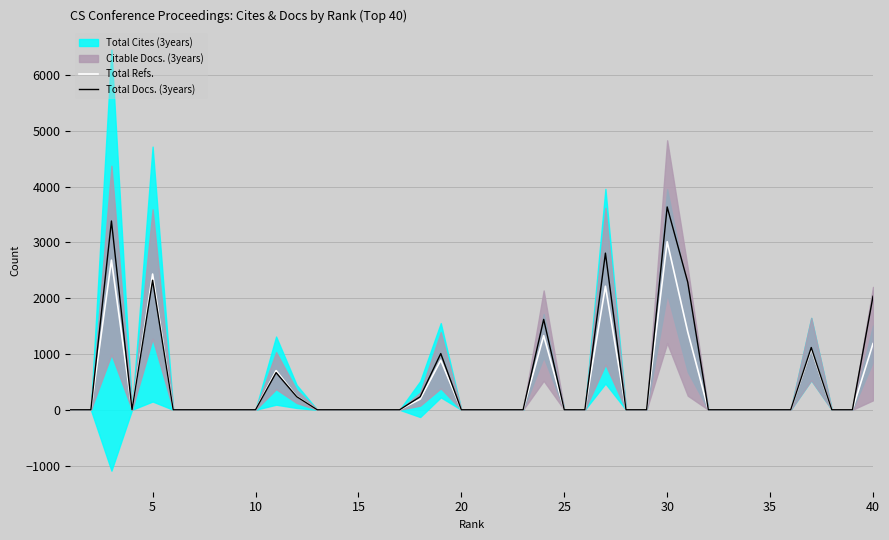

The value of Total Refs. at 20 is 2039. True or false?

False